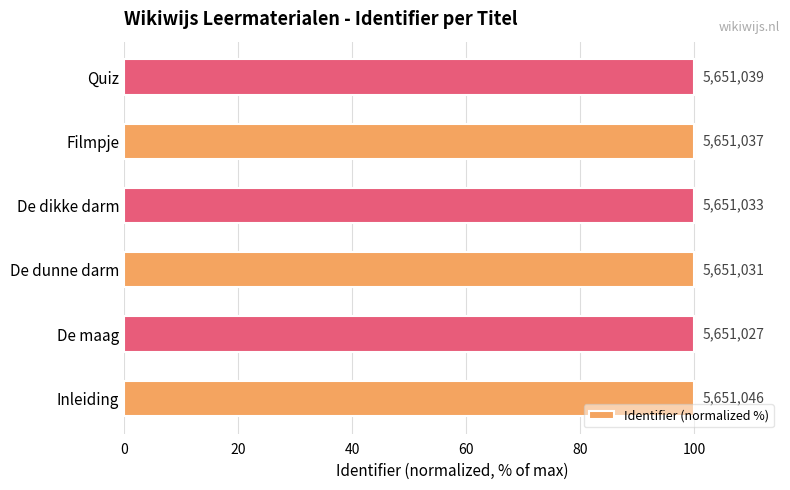

What is the maximum value shown in the chart?

100.0